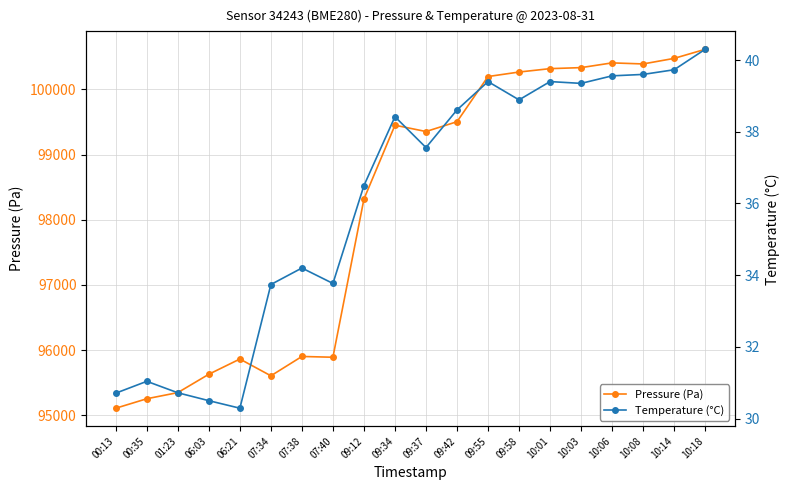

What is the difference between the maximum and minimum values in the Temperature (°C) series?

10.0